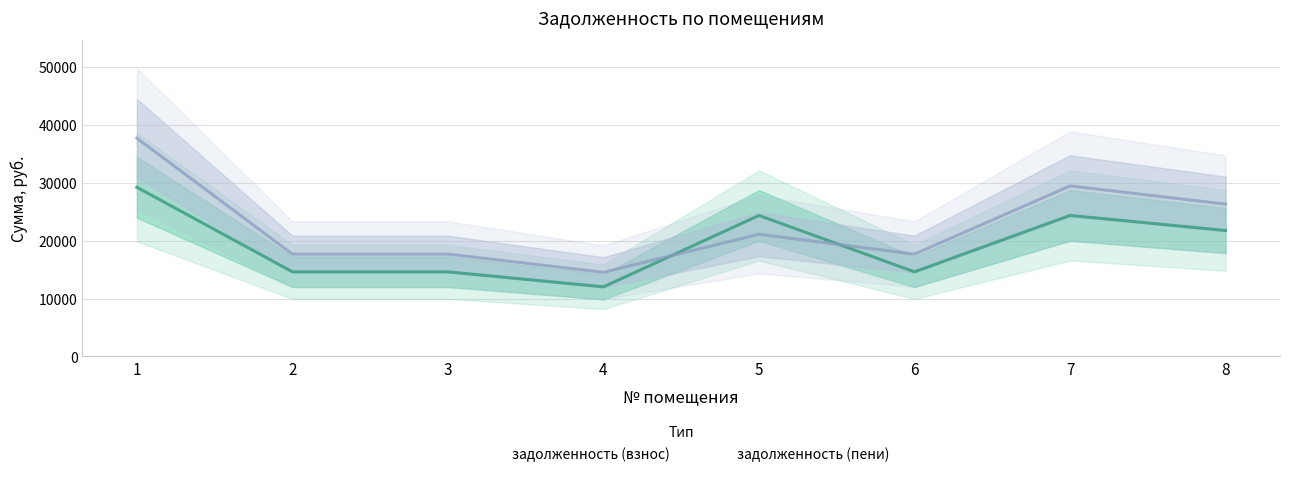

Reading left to right, extract all data points from this chart.

задолженность (взнос): 29235.6	14617.8	14617.8	12019.1	24363.0	14617.8	24363.0	21764.3
задолженность (пени): 37716.5	17679.6	17679.6	14536.6	21113.6	17679.6	29466.0	26323.0